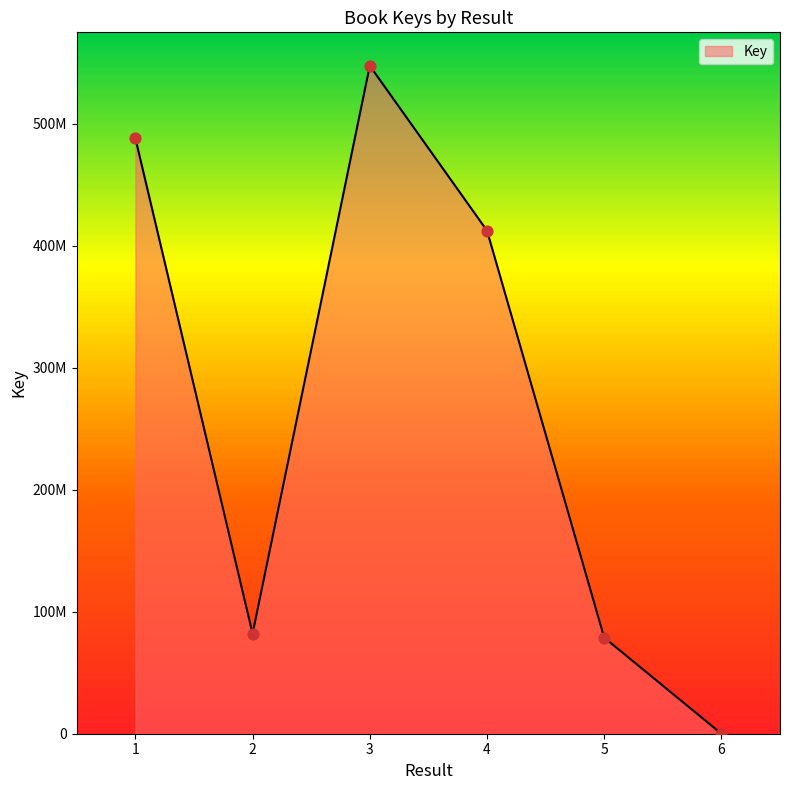

Approximately how many times larger is the value at 3 compared to 5?

6.9